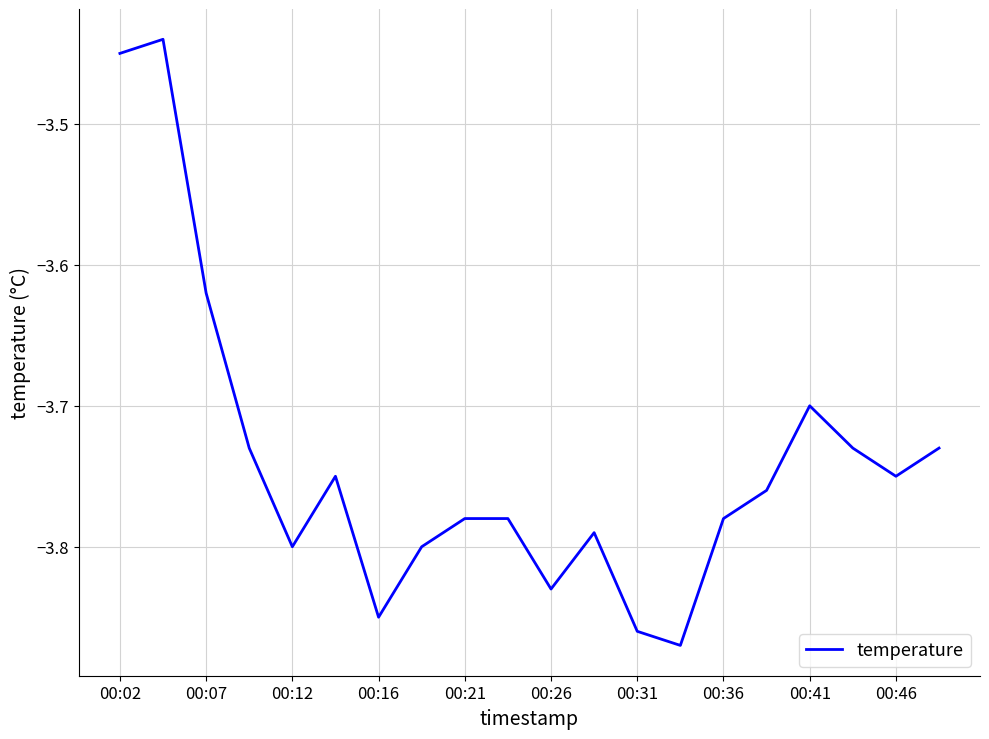

What is the difference between the maximum and minimum values?

0.4